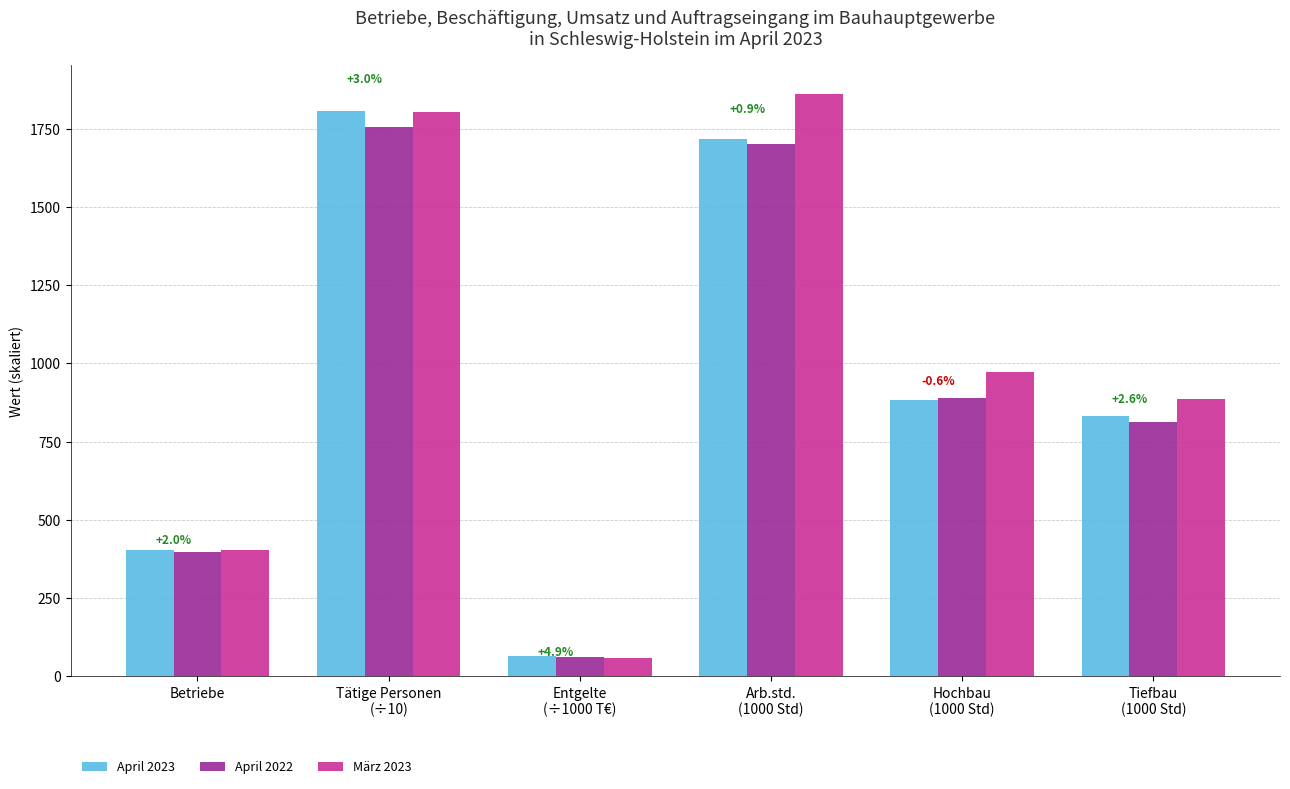

What value does the April 2023 series have at Hochbau
(1000 Std)?

884.0